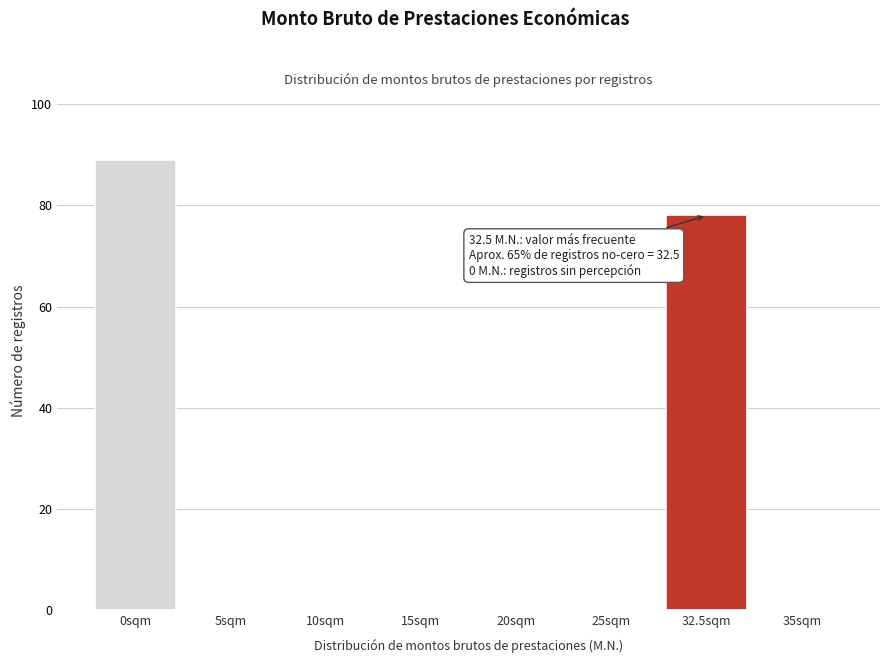

Reading left to right, list all the values displayed in this chart.

0sqm=89	5sqm=0	10sqm=0	15sqm=0	20sqm=0	25sqm=0	32.5sqm=78	35sqm=0